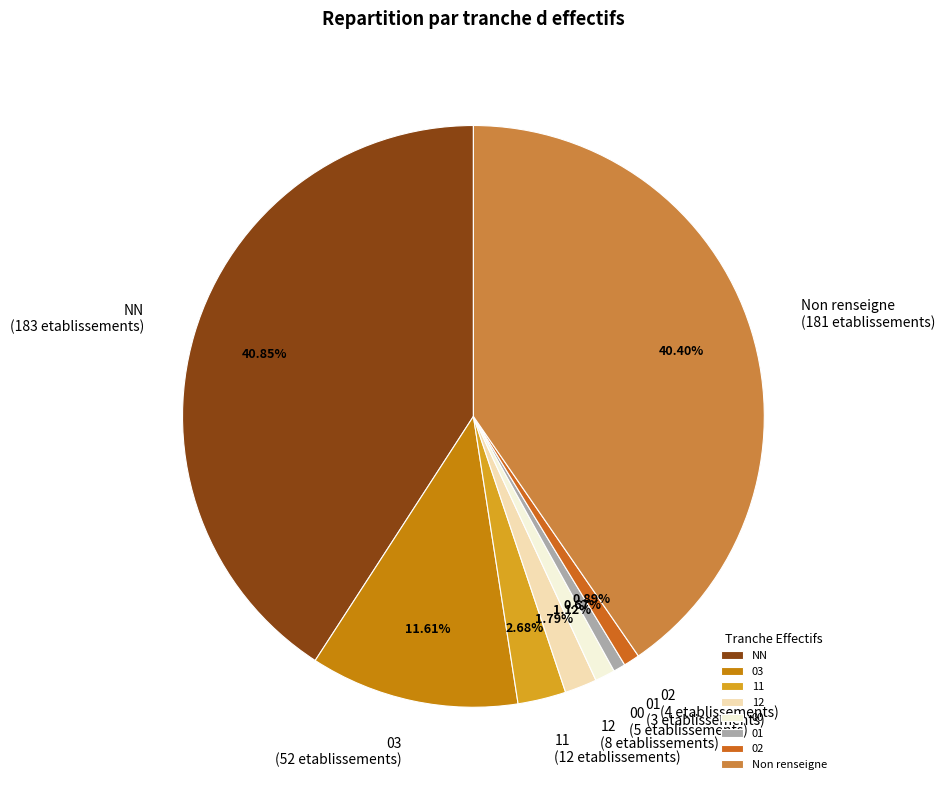

To the nearest percent, what is the average slice percentage?

12%